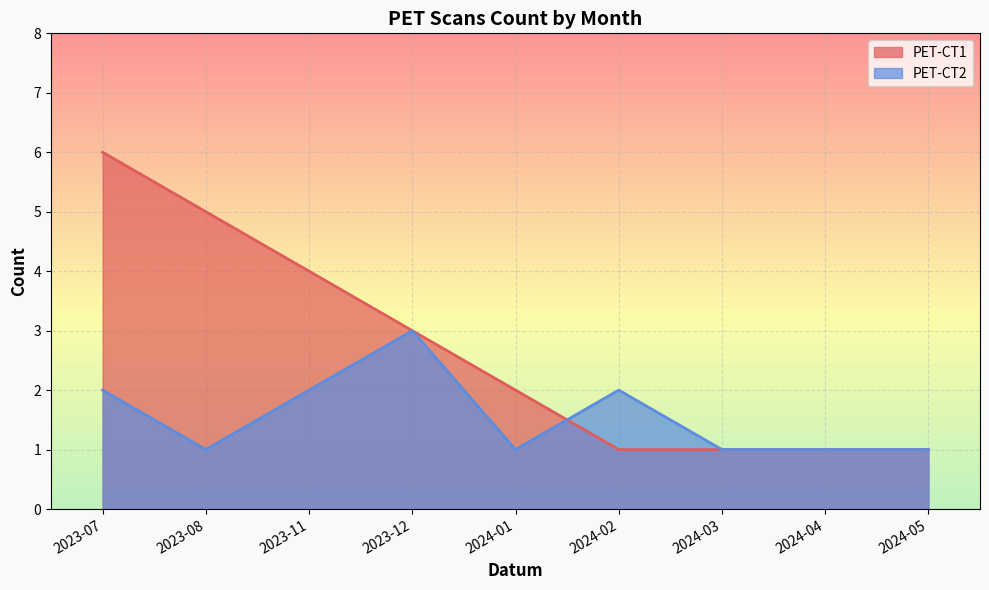

What is the greatest value displayed?

6